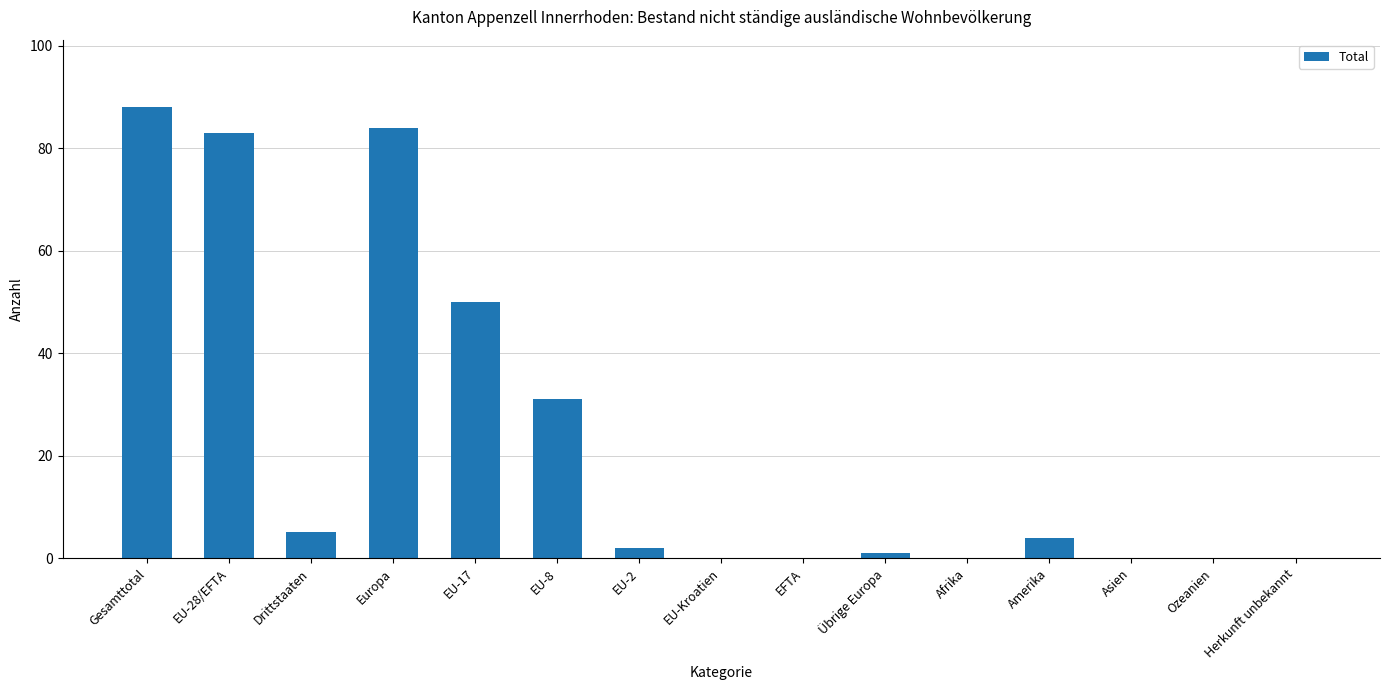

Reading left to right, transcribe all the data shown in this chart.

Gesamttotal=88	EU-28/EFTA=83	Drittstaaten=5	Europa=84	EU-17=50	EU-8=31	EU-2=2	EU-Kroatien=0	EFTA=0	Übrige Europa=1	Afrika=0	Amerika=4	Asien=0	Ozeanien=0	Herkunft unbekannt=0